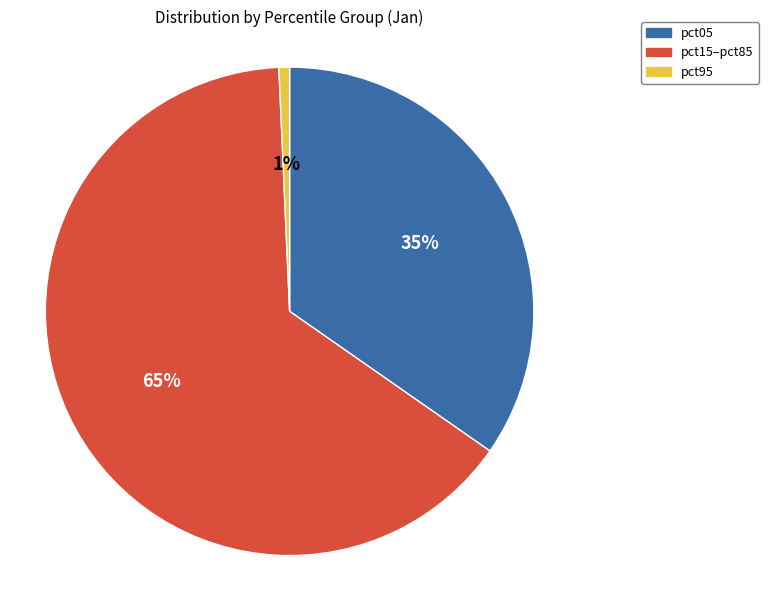

To the nearest percent, what is the average slice percentage?

33%